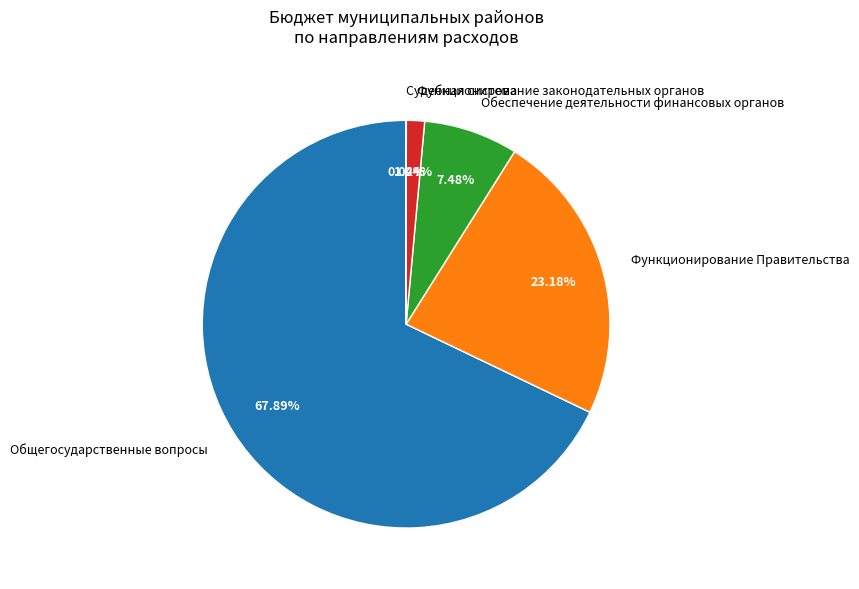

Is it true that Обеспечение деятельности финансовых органов is 7% of the pie?

True